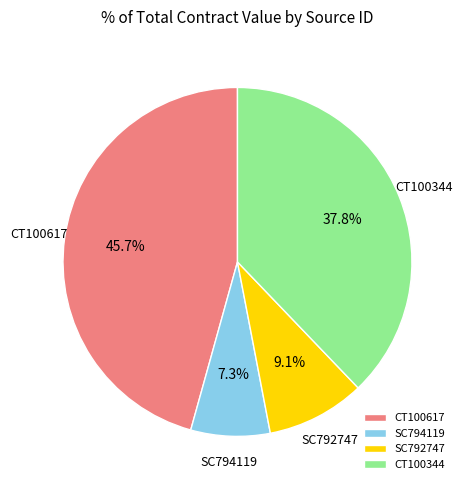

How many slices are in this pie chart?

4